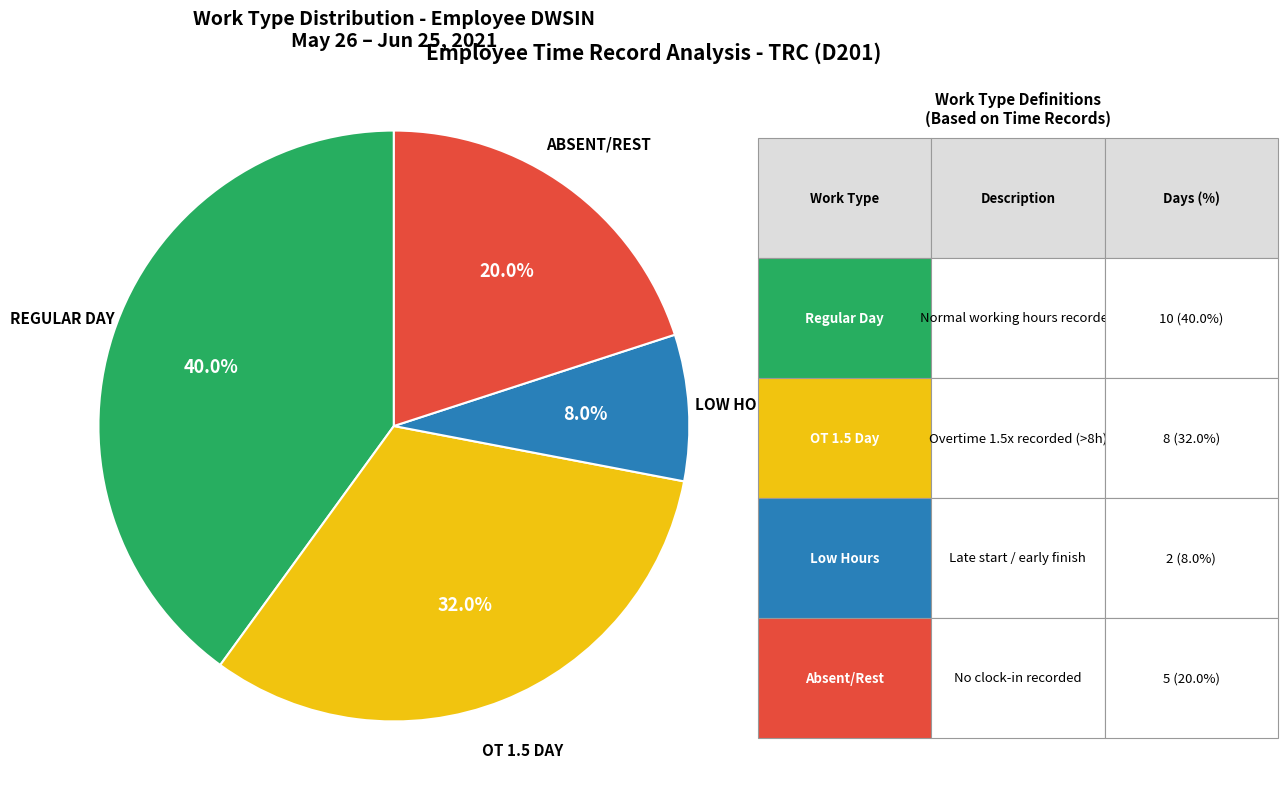

Does any single category account for the majority?

No